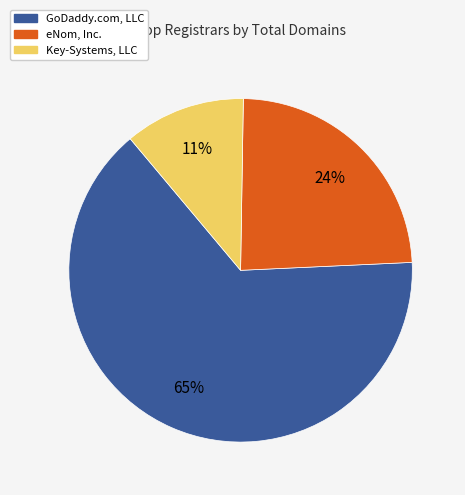

Is there a majority slice in this chart?

Yes